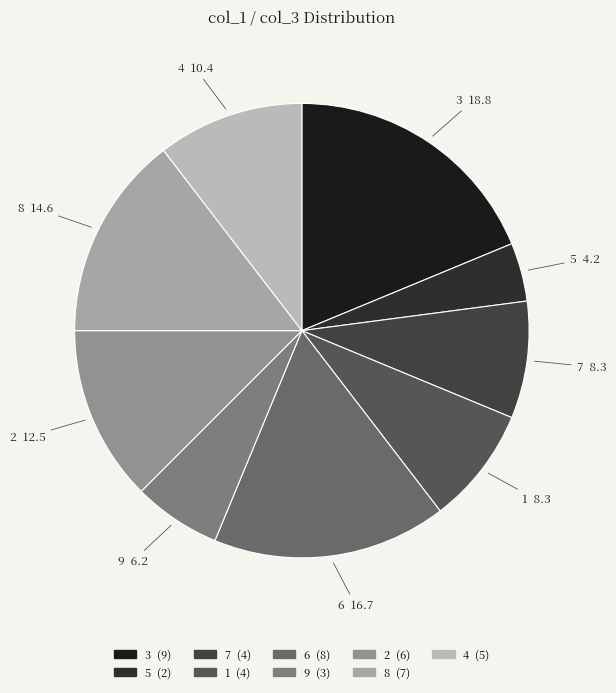

True or false: 2 accounts for 27% of the total.

False